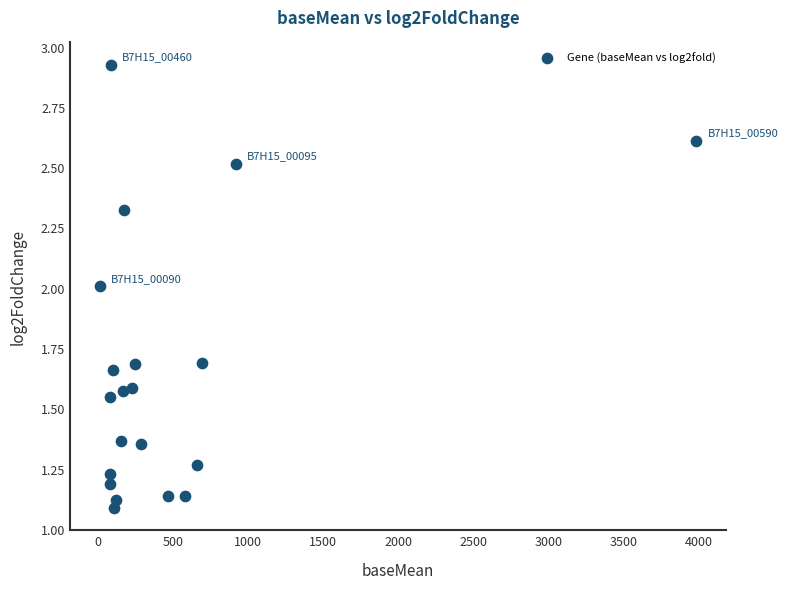

What is the range of X values (max minus min)?

3969.9